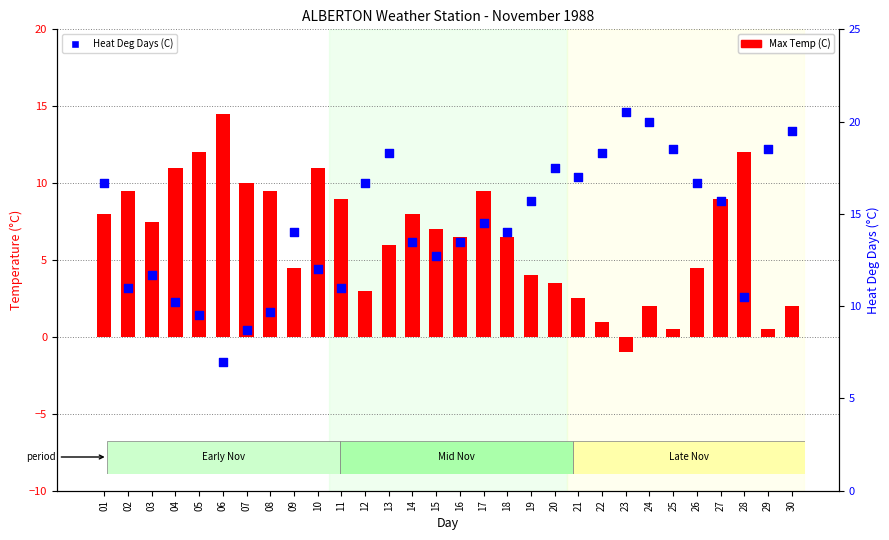

What is the total value across all series at 27?

24.7